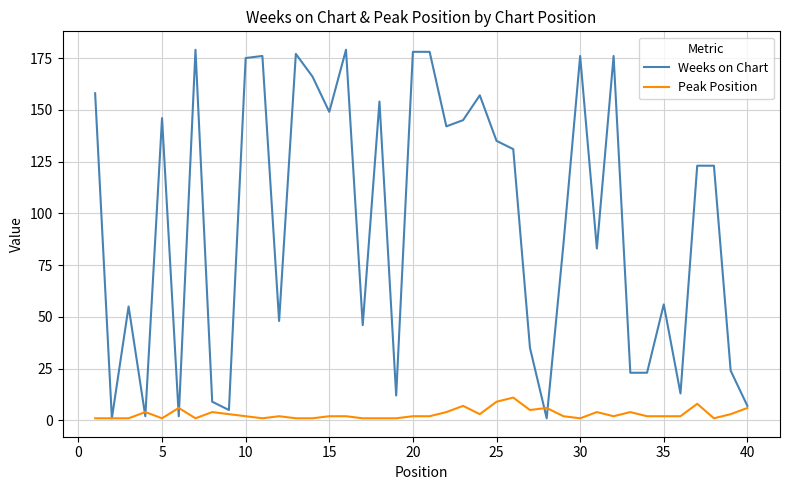

Which series has the largest total across all categories?

Weeks on Chart